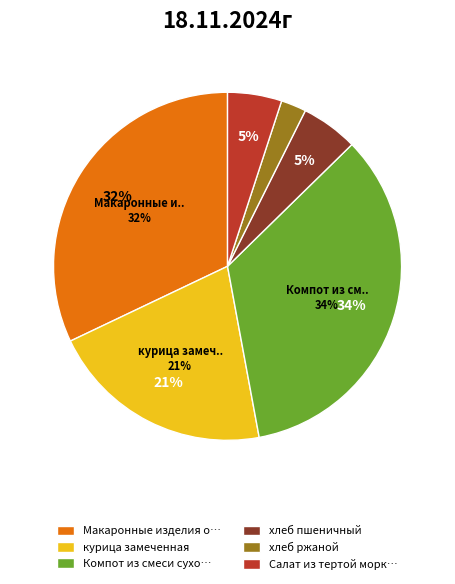

To the nearest percent, what is the combined percentage of Макаронные изделия отварные с маслом and хлеб пшеничный?

37%